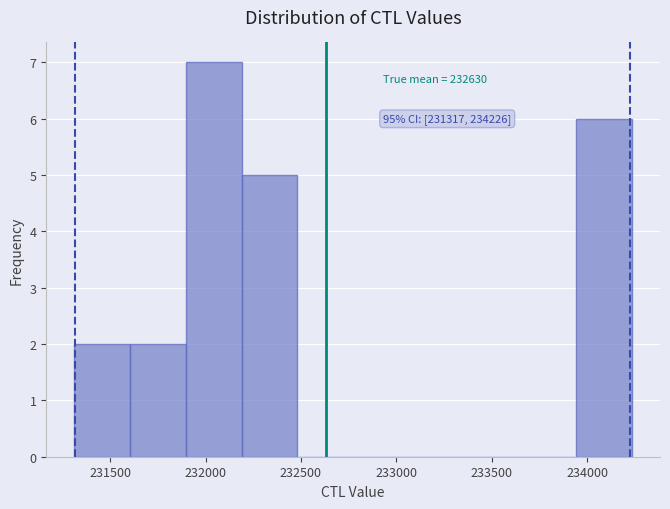

Over which range of the x-axis is the bar tallest?

231900 to 232200